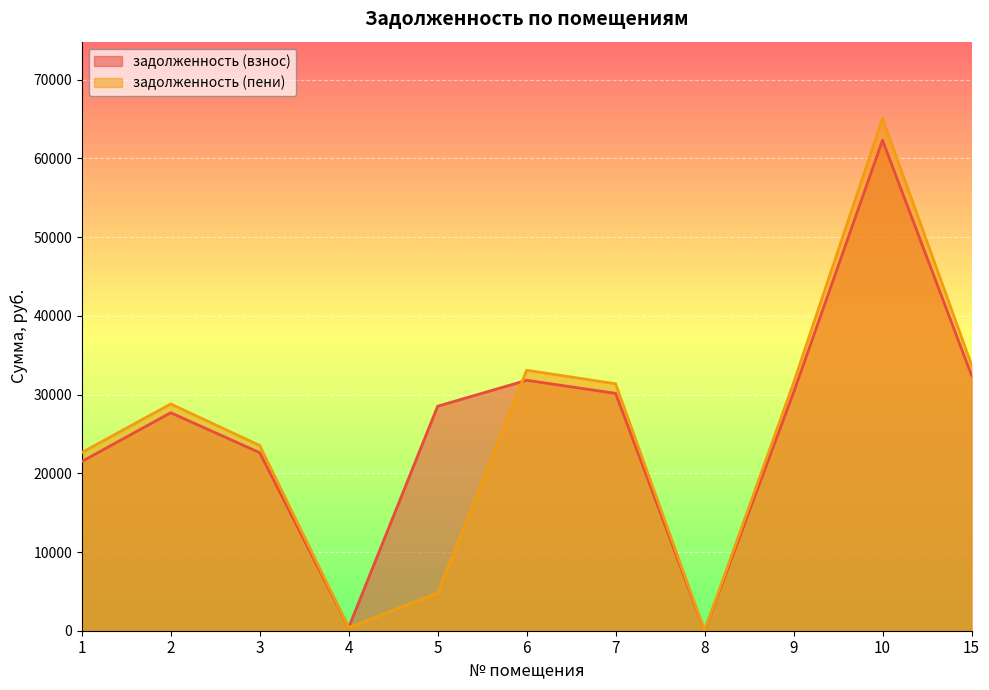

Which series has the largest range (max minus min)?

задолженность (пени)